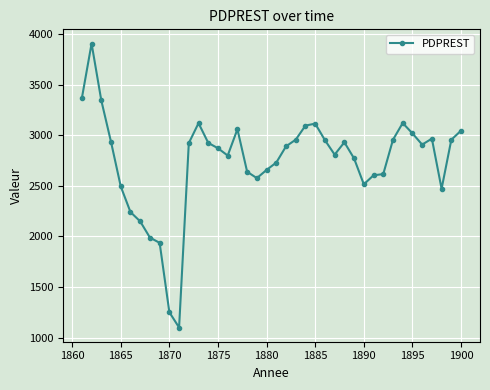

True or false: there are more than 1 points higher than both neighbors.

True